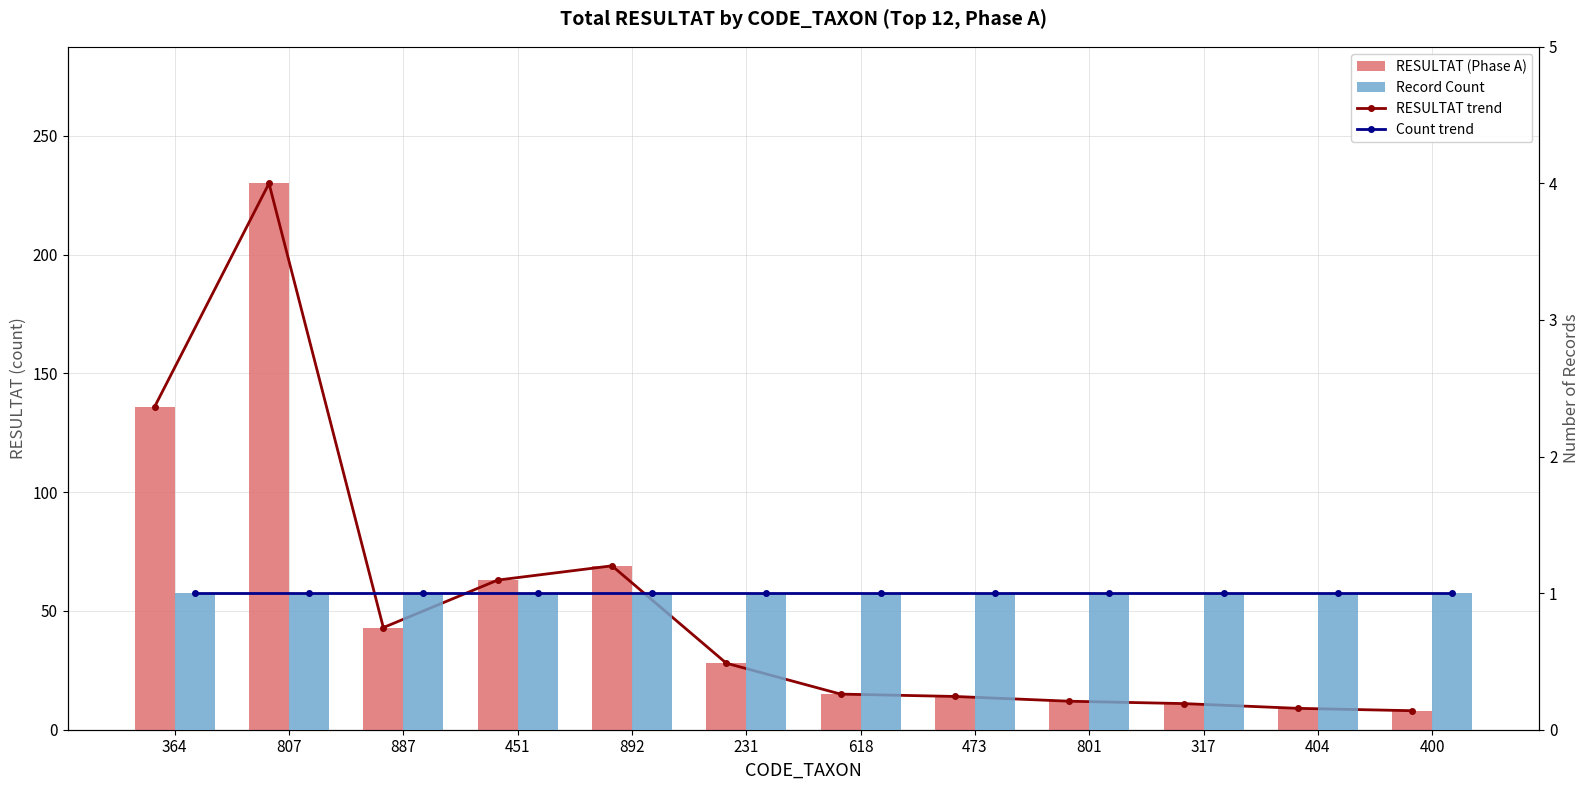

List the labels in order of RESULTAT trend value, largest first.

807, 364, 892, 451, 887, 231, 618, 473, 801, 317, 404, 400